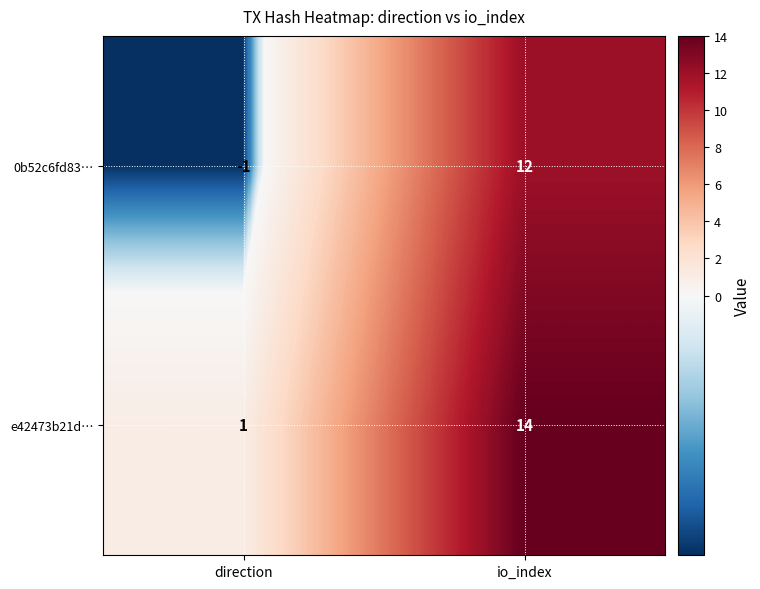

Reading left to right, extract all data points from this chart.

0b52c6fd83…: -1	12
e42473b21d…: 1	14